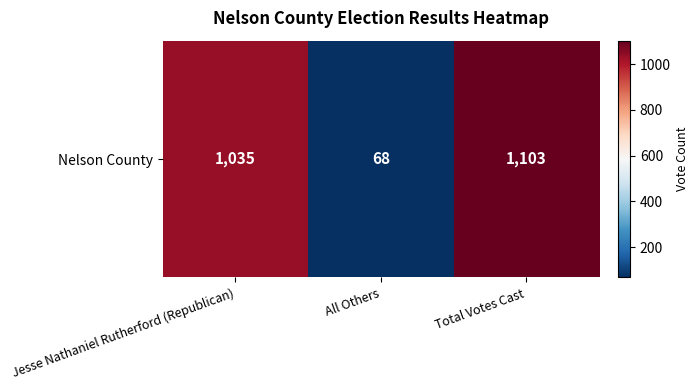

Approximately how many times larger is the value at Total Votes Cast compared to Jesse Nathaniel Rutherford (Republican)?

1.1